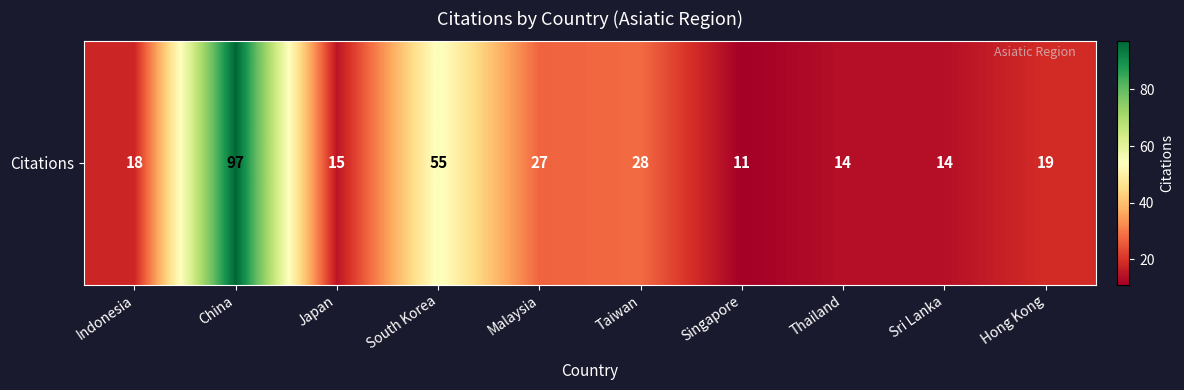

What is the minimum value shown in the chart?

11